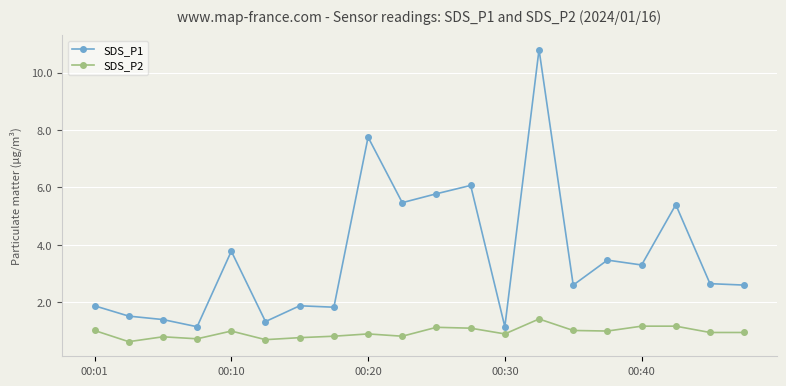

What is the value of the SDS_P2 point at the 9th from the left?

0.9